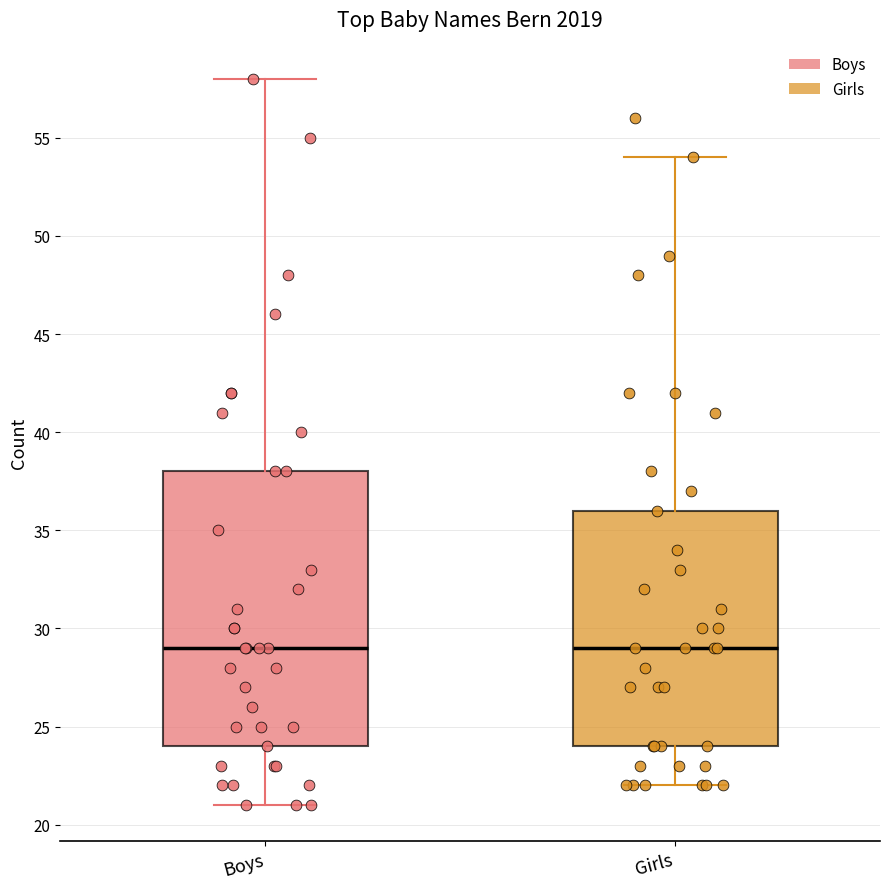

Which box is the tallest, from its lower edge to its upper edge?

Boys